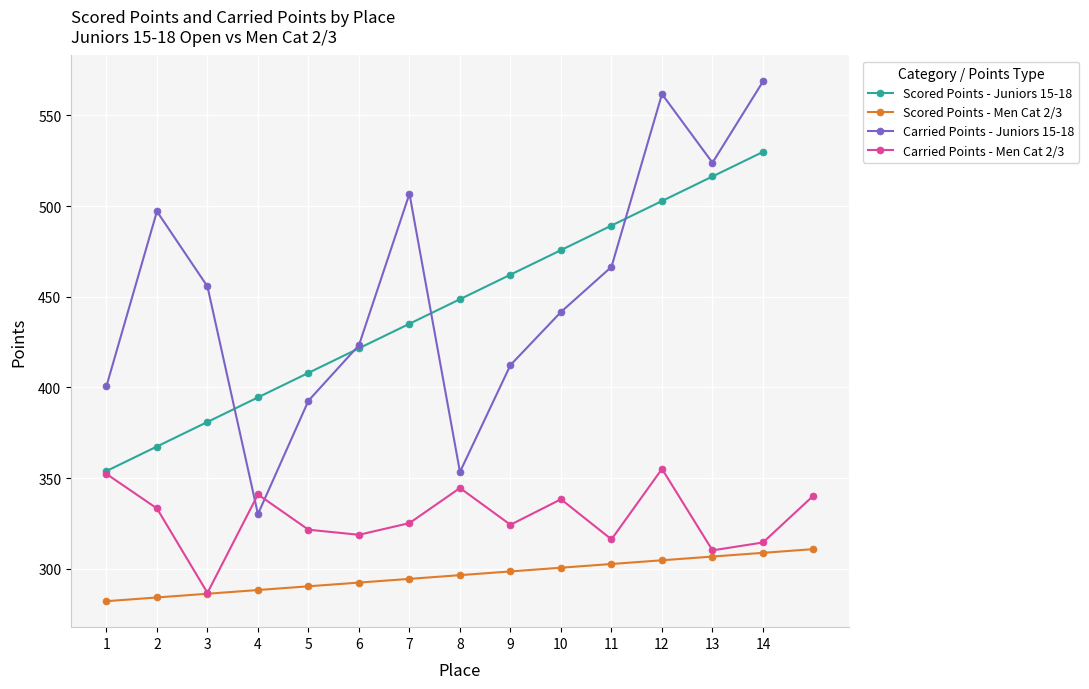

True or false: the data shows 99.5 at 6.

False